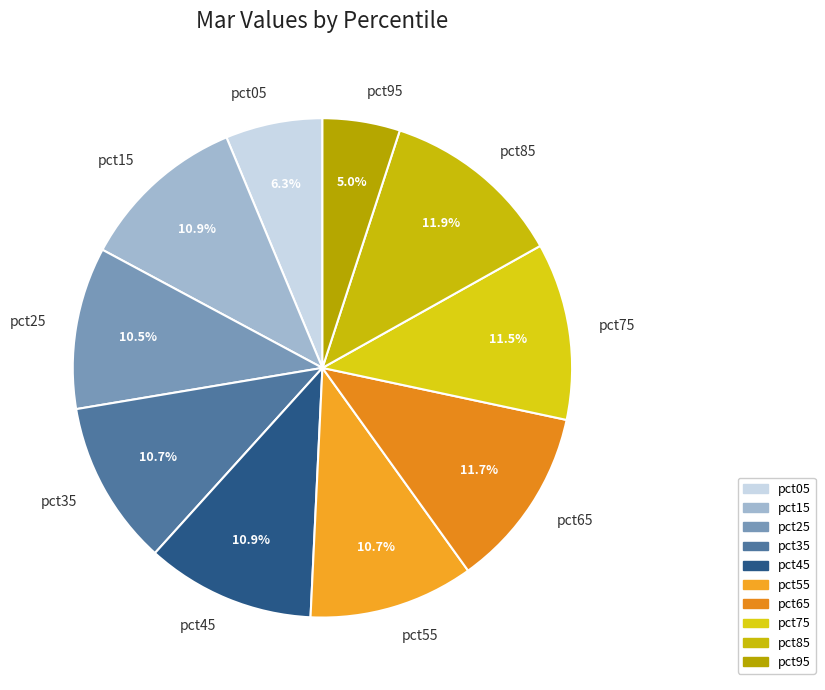

What is the smallest slice in the pie chart?

pct95